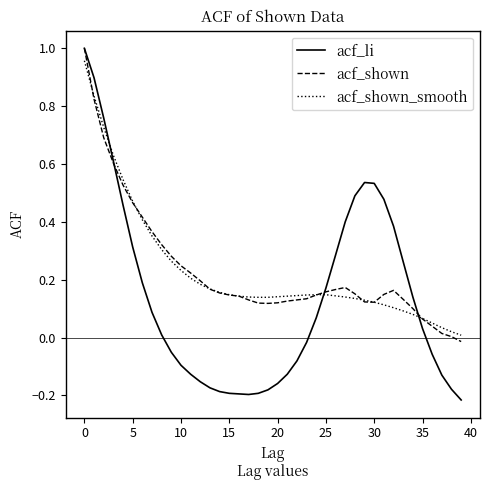

Which series has the widest spread of values?

acf_li